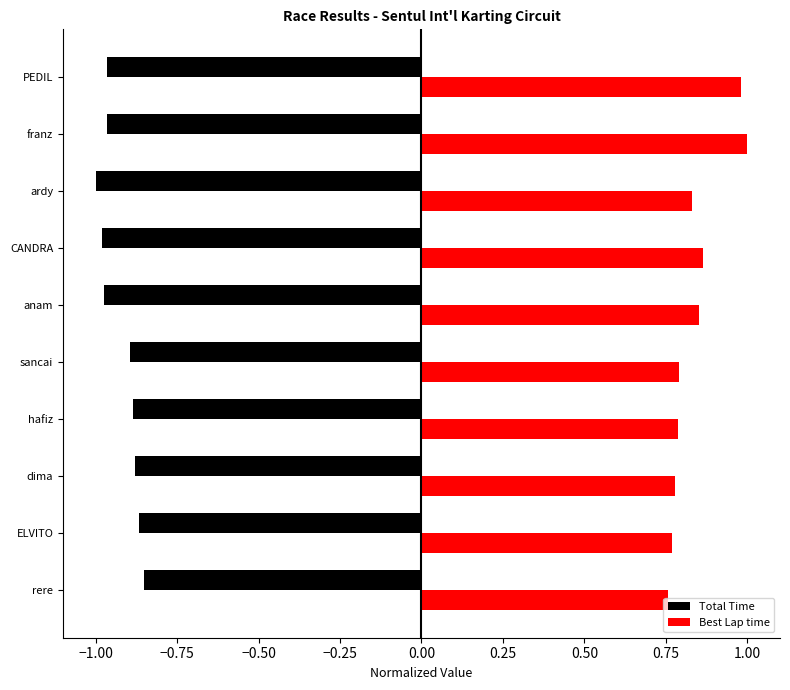

At which category does the chart reach its peak across all series?

franz